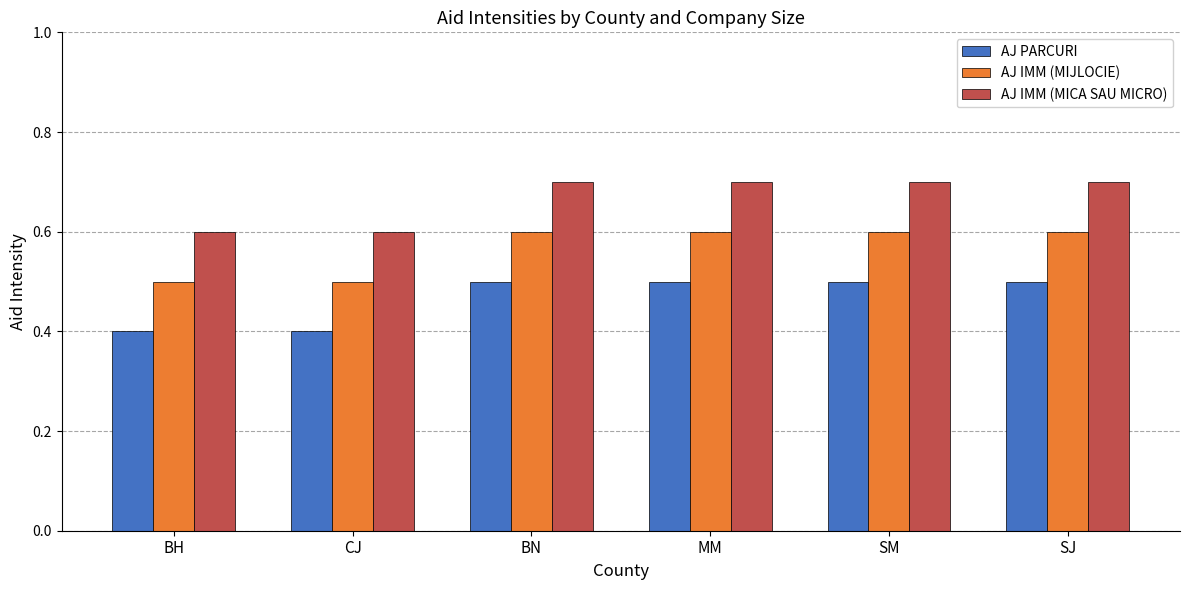

How many AJ IMM (MICA SAU MICRO) values are between 0 and 1?

6